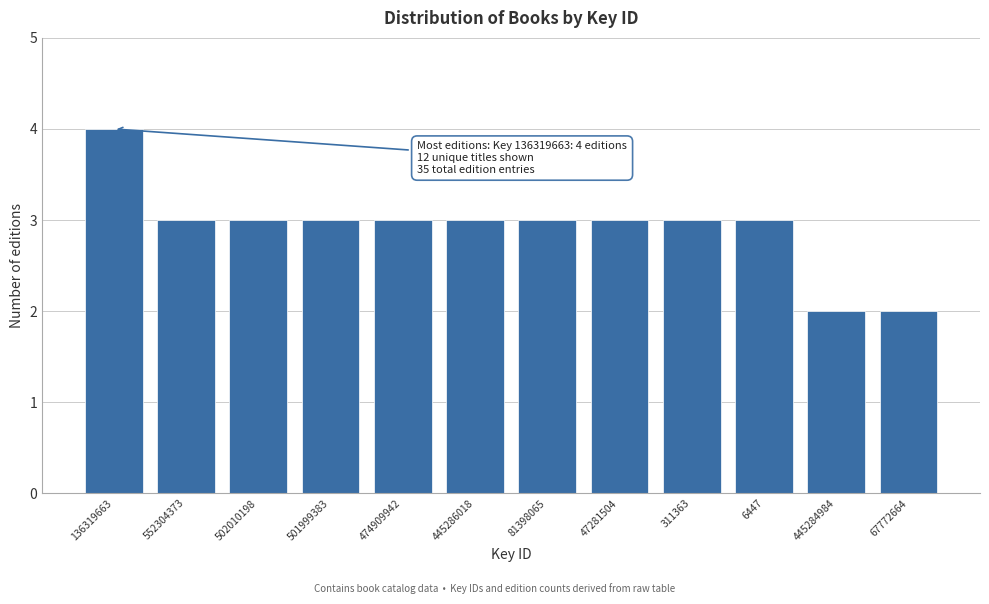

Reading left to right, transcribe all the data shown in this chart.

136319663=4	552304373=3	502010198=3	501999383=3	474909942=3	445286018=3	81398065=3	47281504=3	311363=3	6447=3	445284984=2	67772664=2